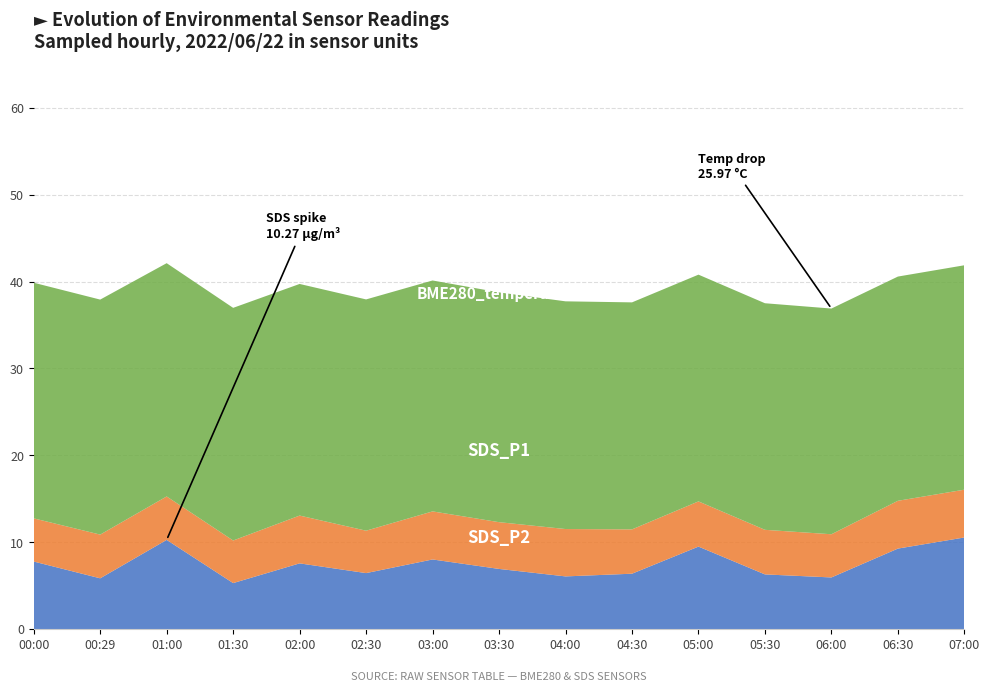

What is the total value across all series at 00:29?

37.9